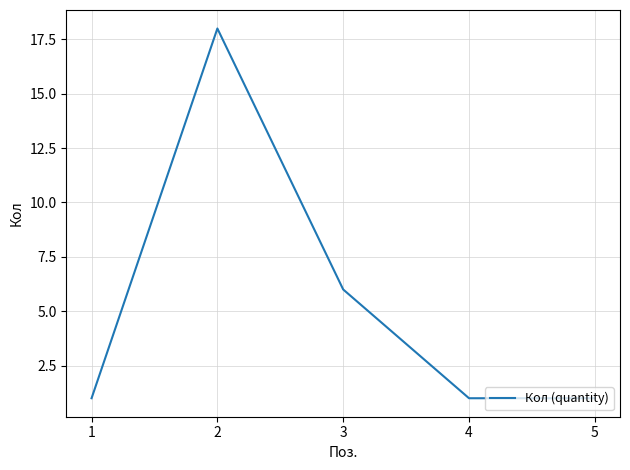

What is the average value?

5